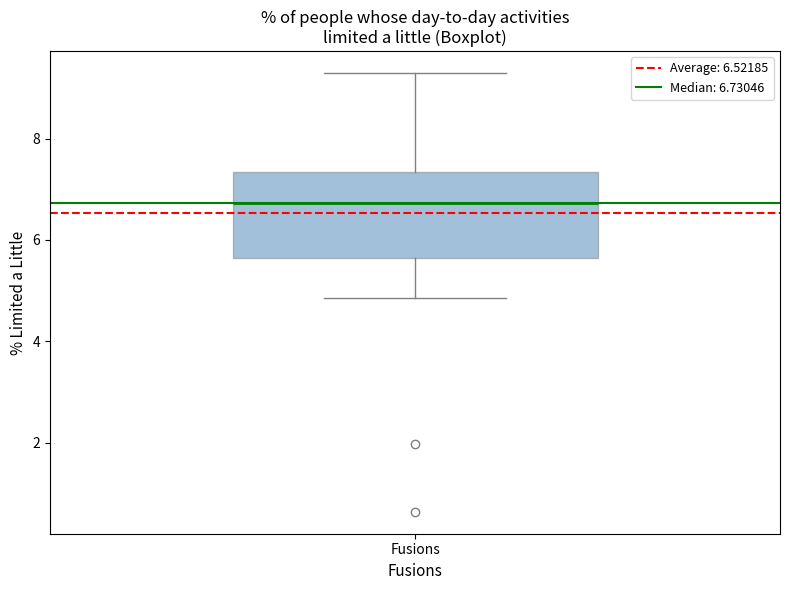

Transcribe this box plot: give where the median line is, the range the box spans, and where the two whiskers end, as read against the y-axis. The values are not printed on the chart, so give them approximately, as read against the axis.

median 6.8, box 5.6 to 7.4, whiskers 4.8 to 9.2